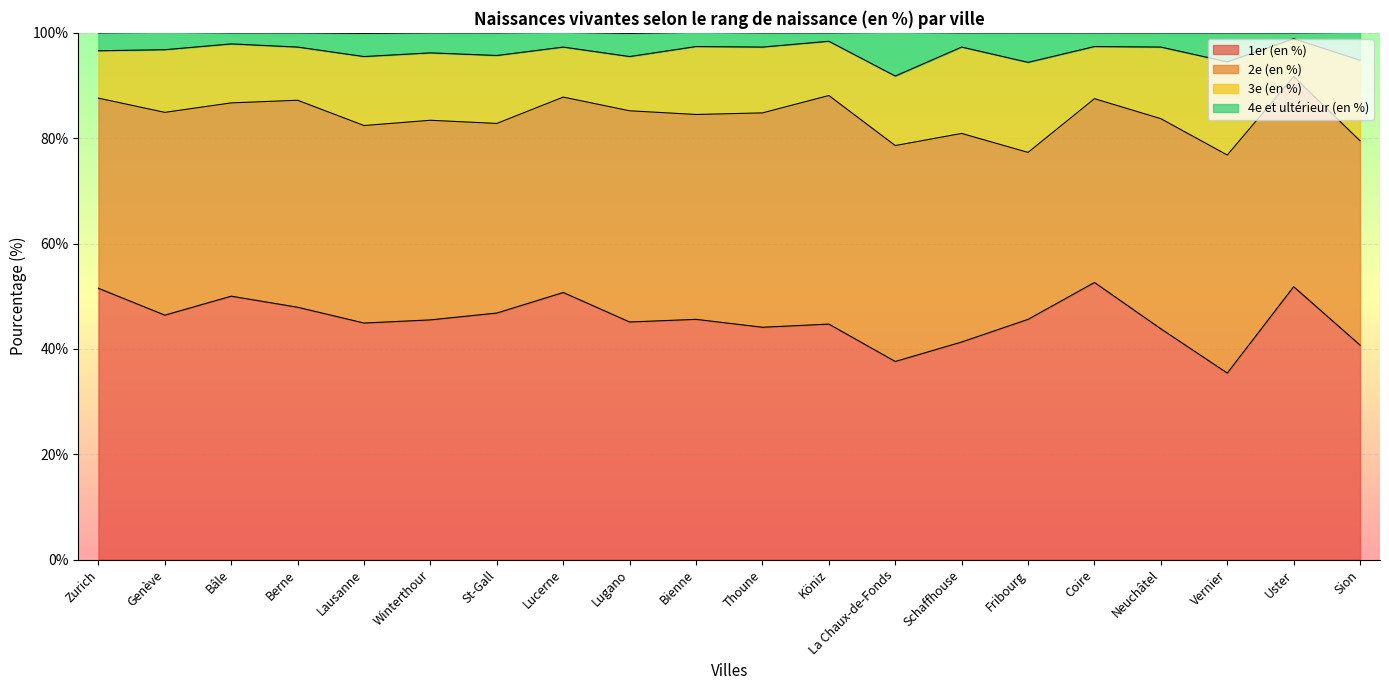

How many lines are shown in the chart?

4